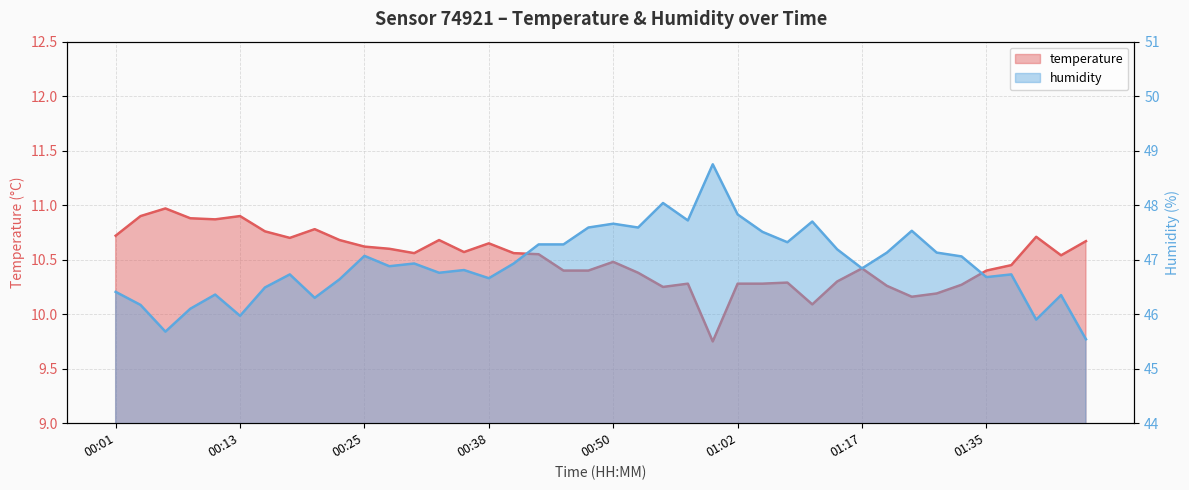

At 00:16, list the series in order from largest to smallest.

humidity, temperature